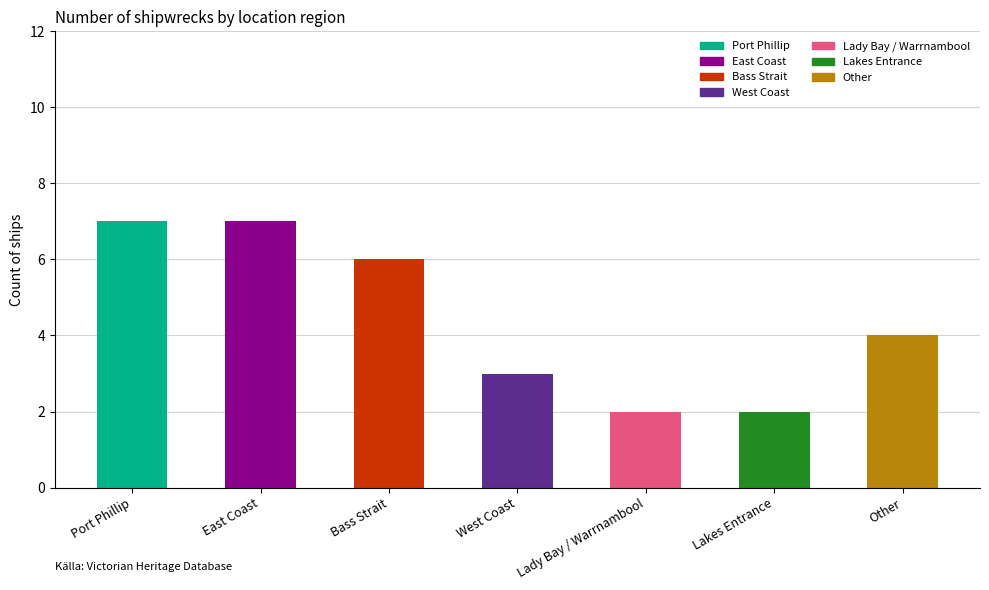

At which label is the value closest to 4?

Other